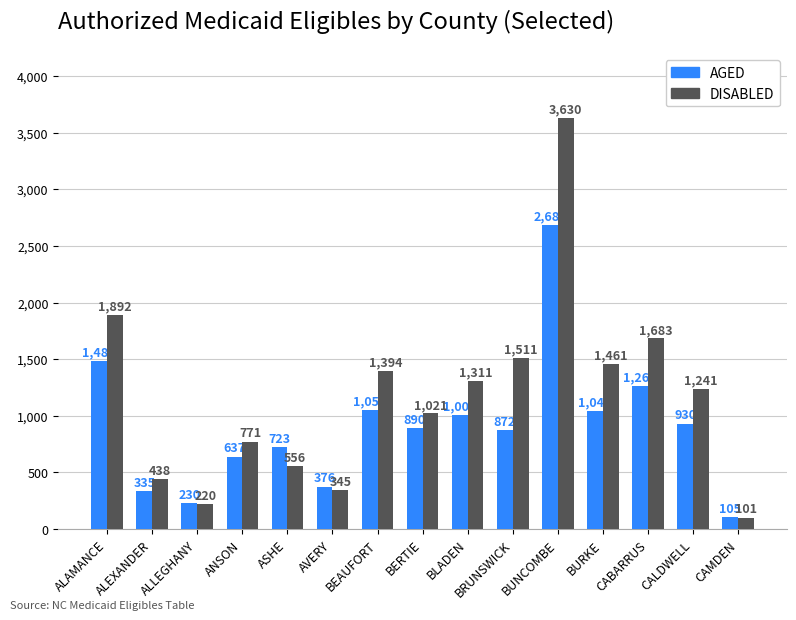

At CABARRUS, list the series in order from largest to smallest.

DISABLED, AGED